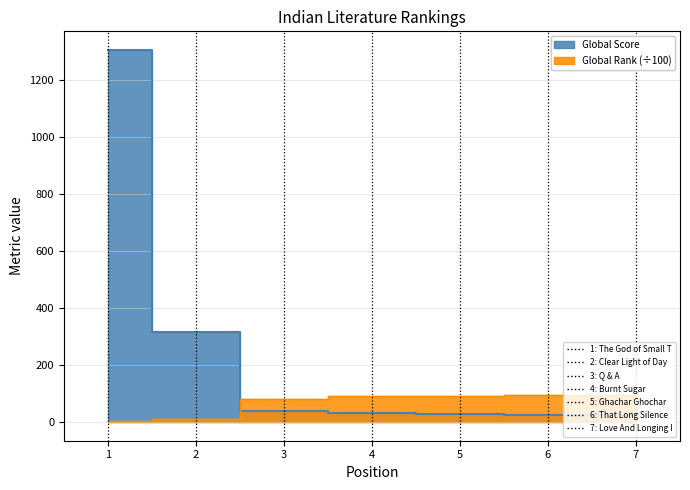

At how many categories does at least one series exceed 455?

1